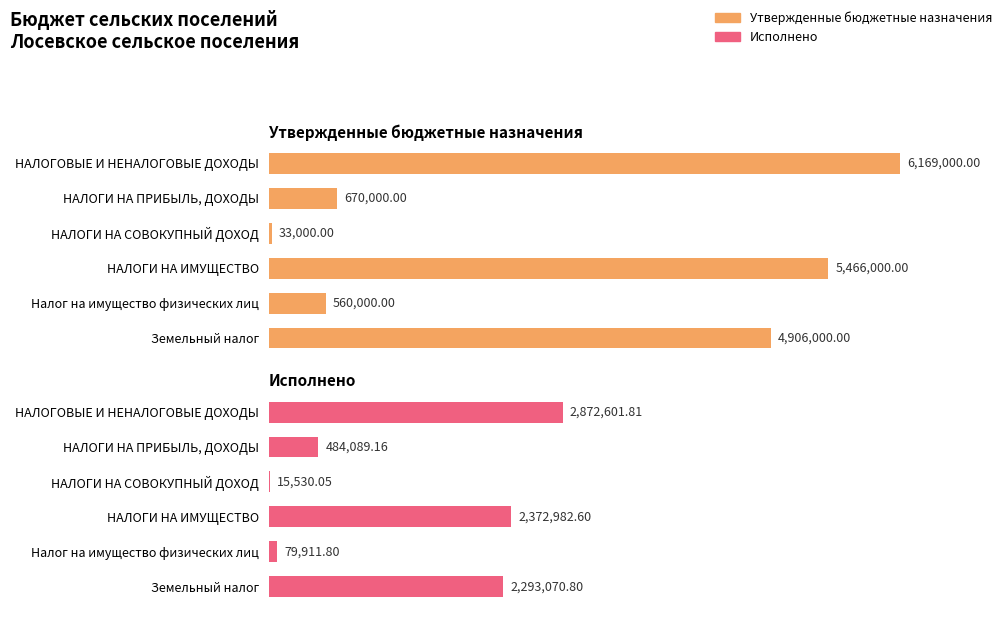

Reading left to right, transcribe all the data shown in this chart.

Утвержденные бюджетные назначения: 6169000.0	670000.0	33000.0	5466000.0	560000.0	4906000.0
Исполнено: 2872601.8	484089.2	15530.0	2372982.6	79911.8	2293070.8